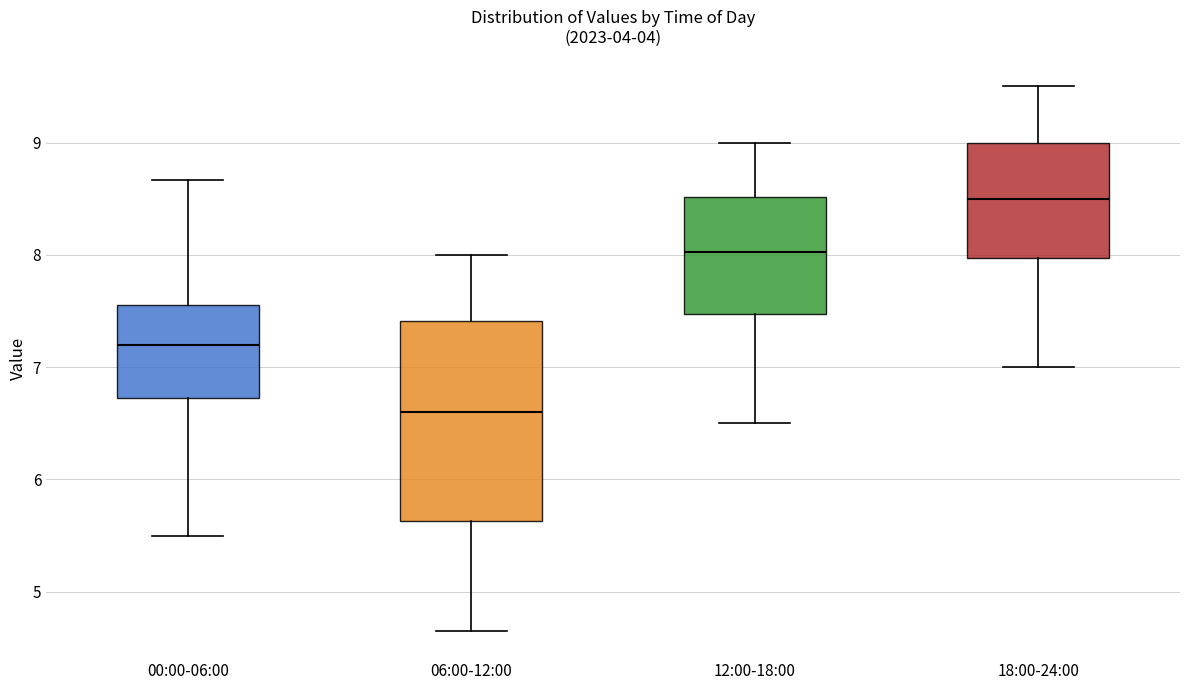

Comparing the boxes themselves (not the whiskers), which one is the tallest?

06:00-12:00